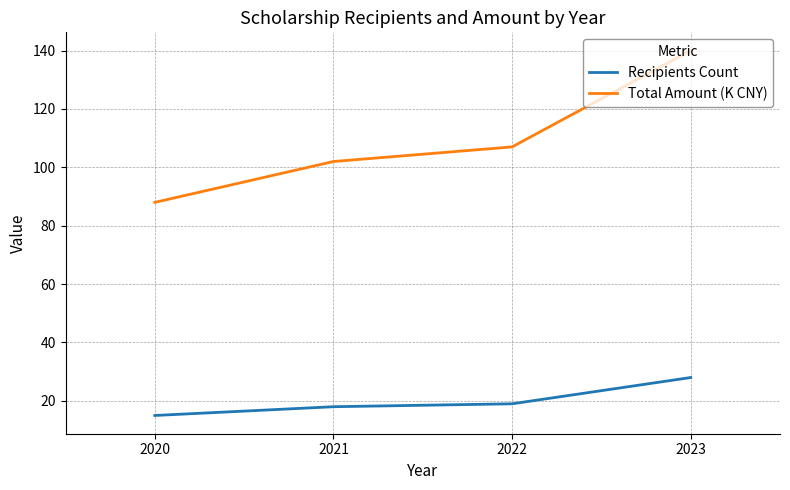

At which category is the sum across all series the highest?

2023